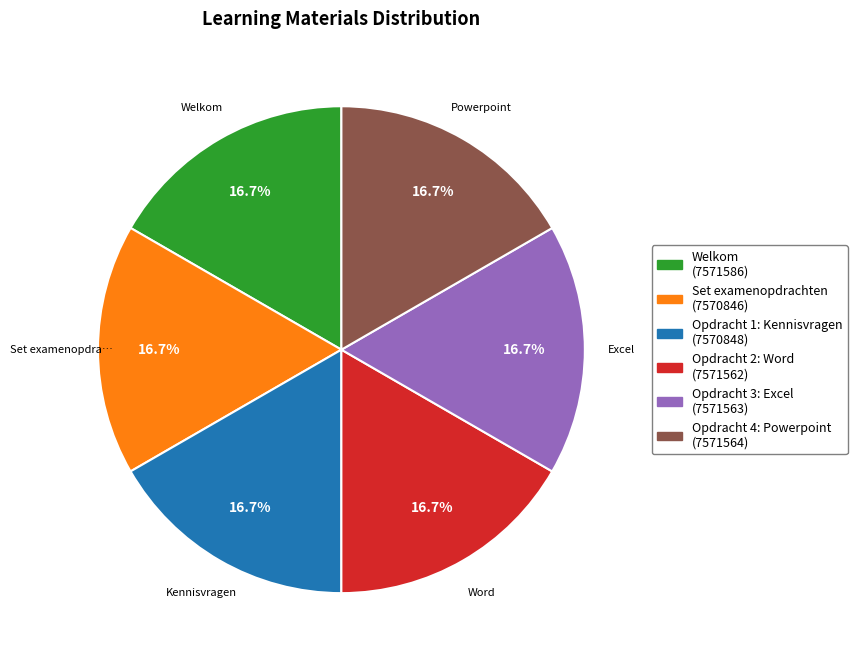

Does any single category account for the majority?

No